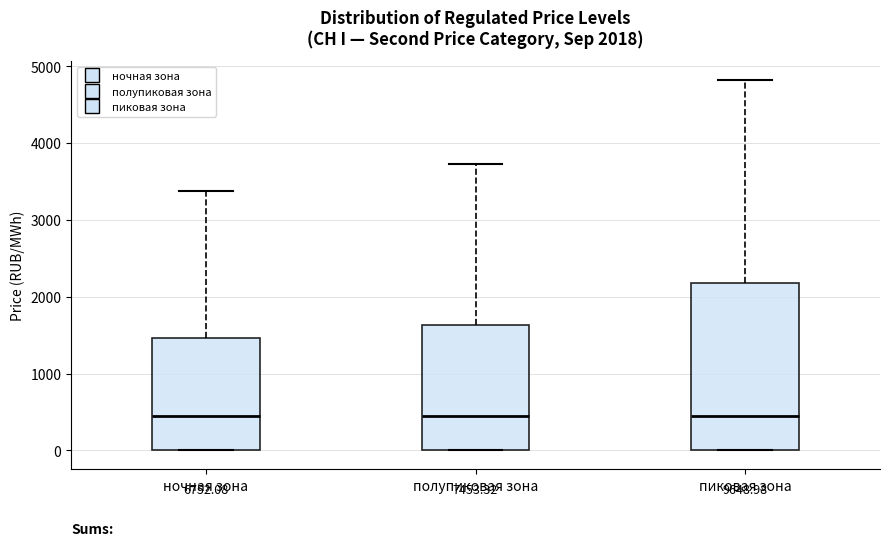

Which box is the tallest, from its lower edge to its upper edge?

пиковая зона